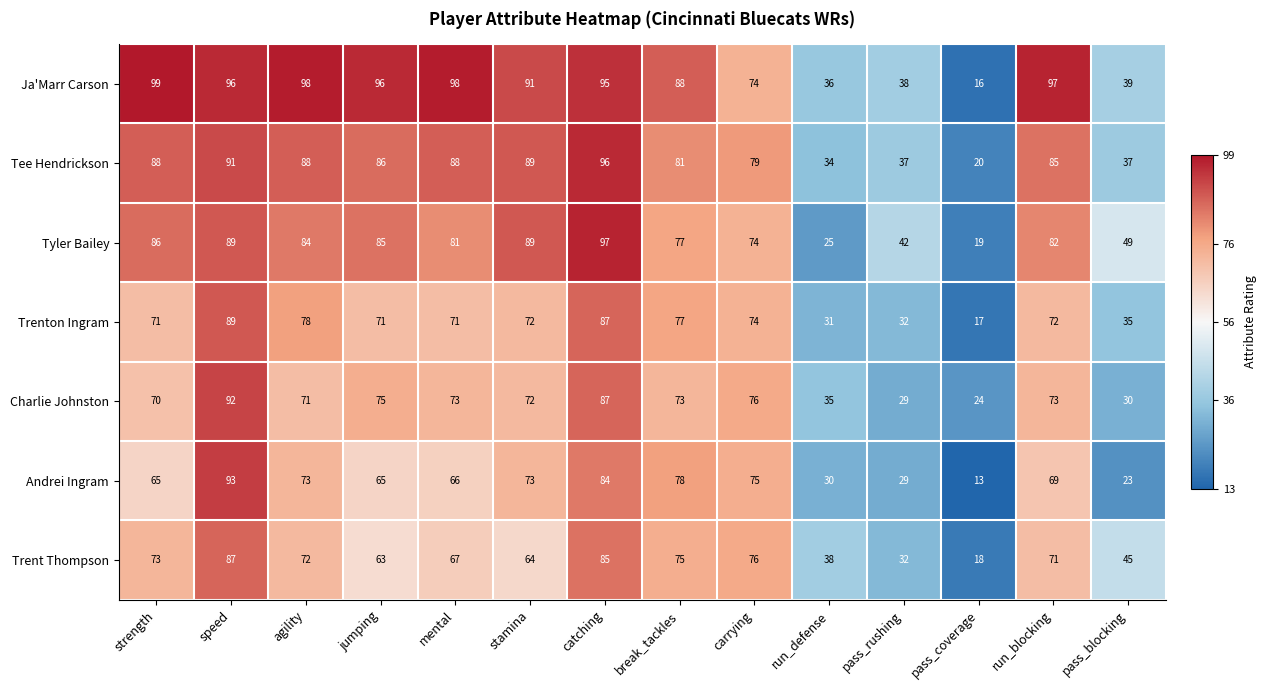

Where is Trent Thompson nearest to the value 52?

pass_blocking